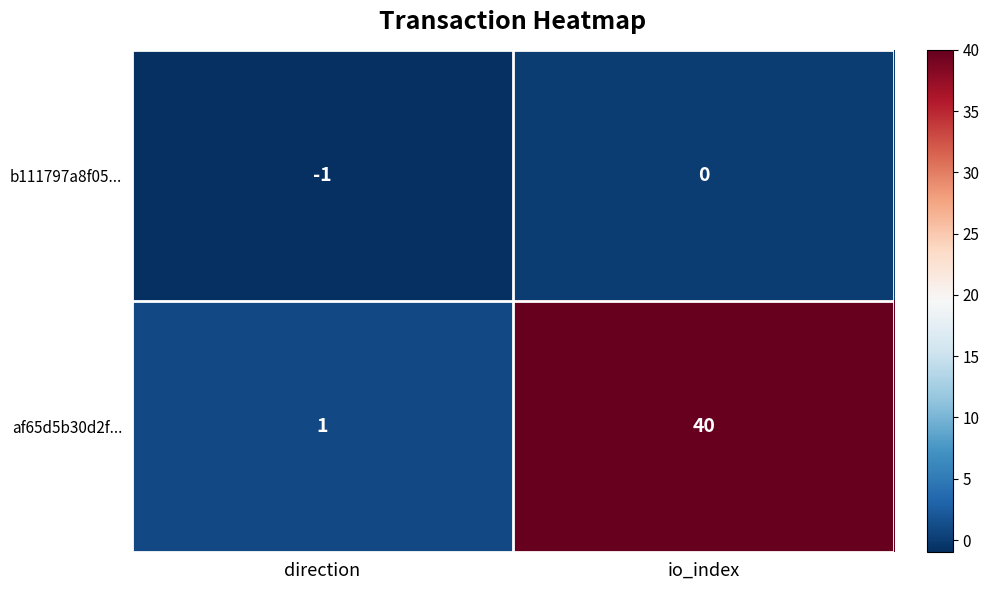

At which label is b111797a8f05... closest to 0?

io_index